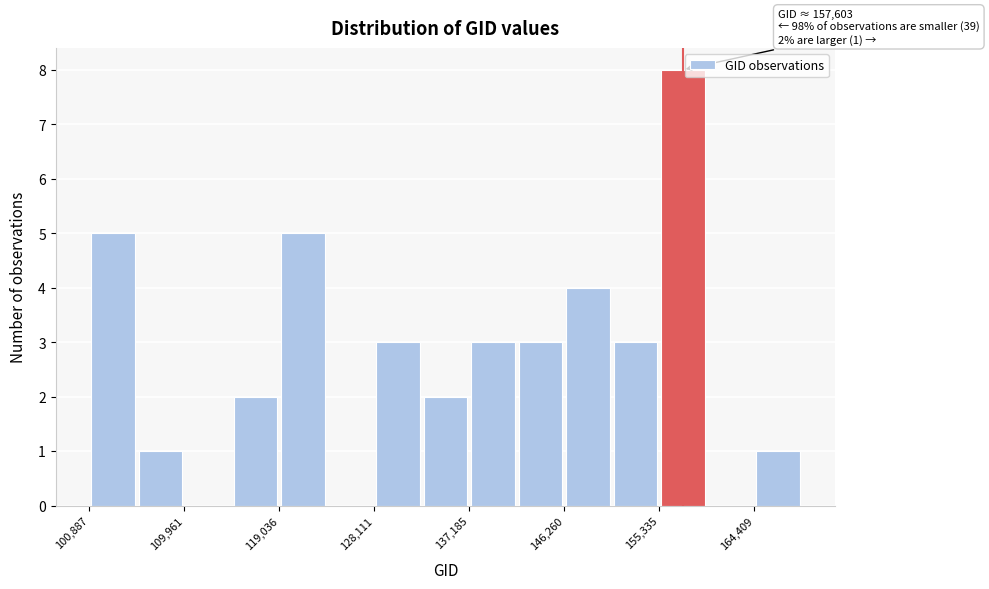

Over which range of the x-axis is the bar tallest?

155000 to 160000